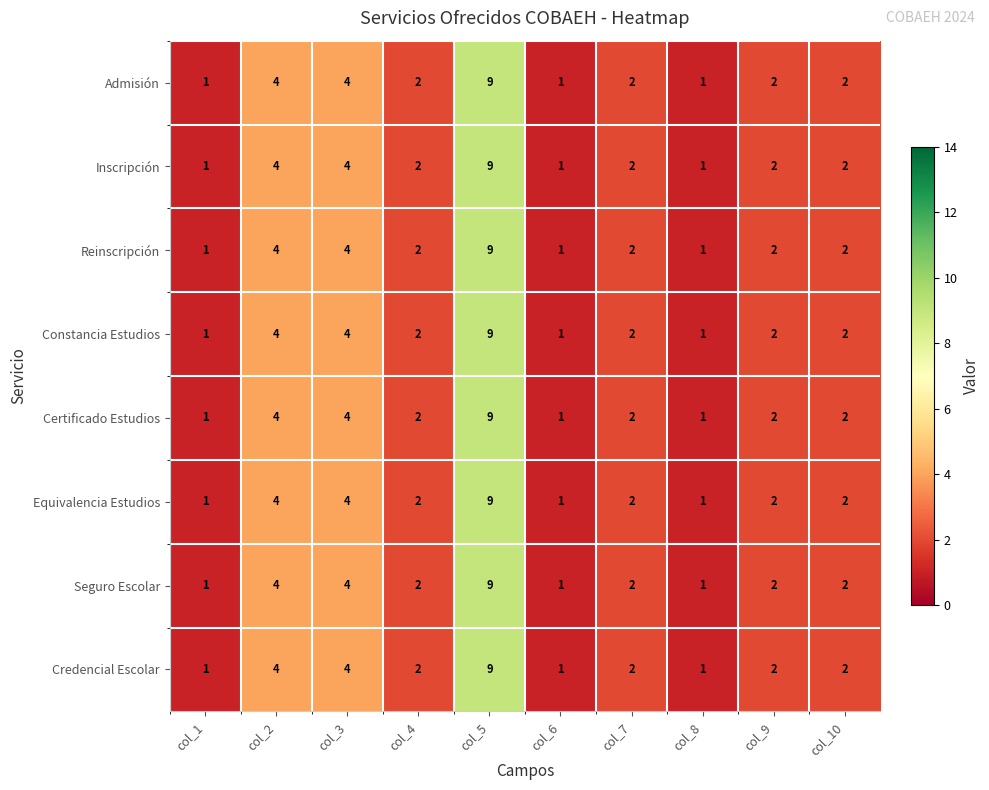

What is the sum of all Equivalencia Estudios values?

28